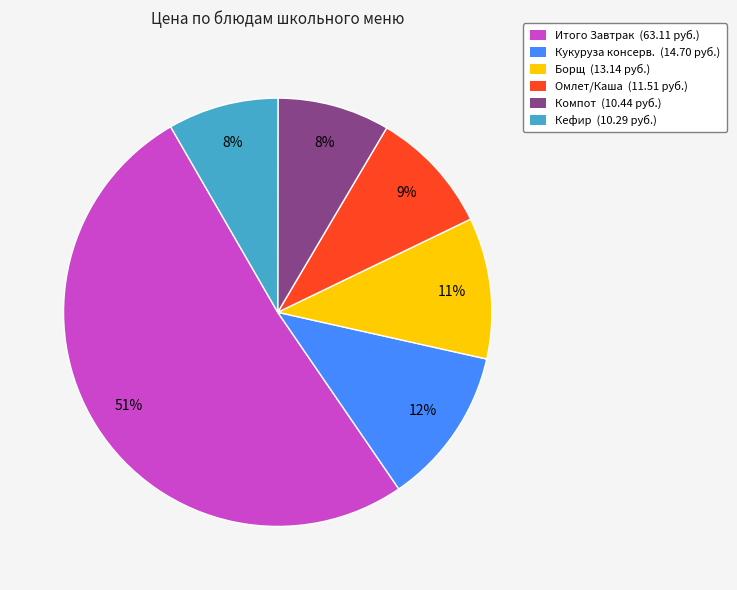

Count the number of slices in the pie.

6